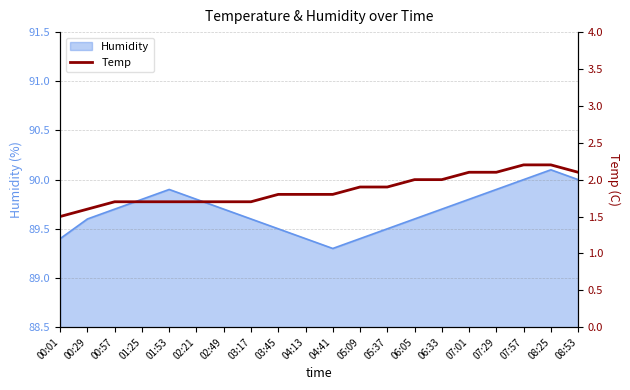

What is the highest value of the Humidity series?

90.1